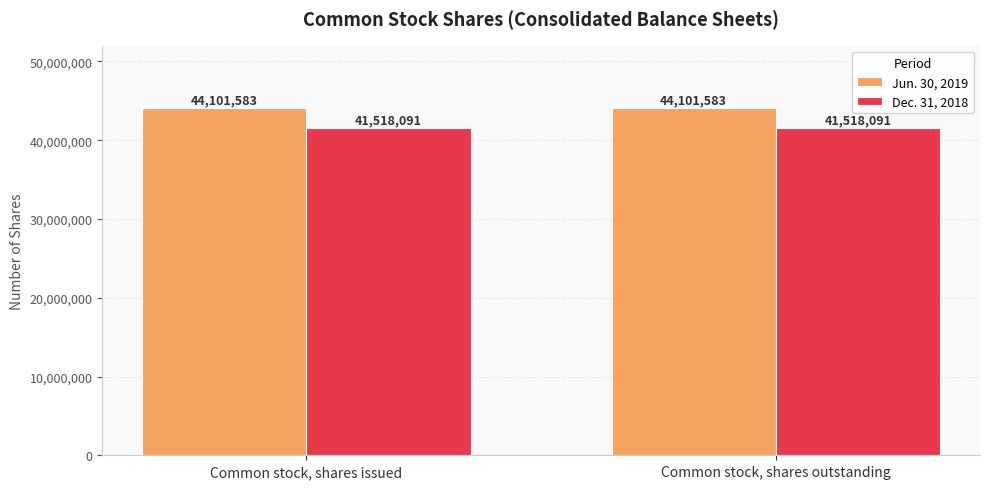

List the series in order of their overall mean, highest first.

Jun. 30, 2019, Dec. 31, 2018